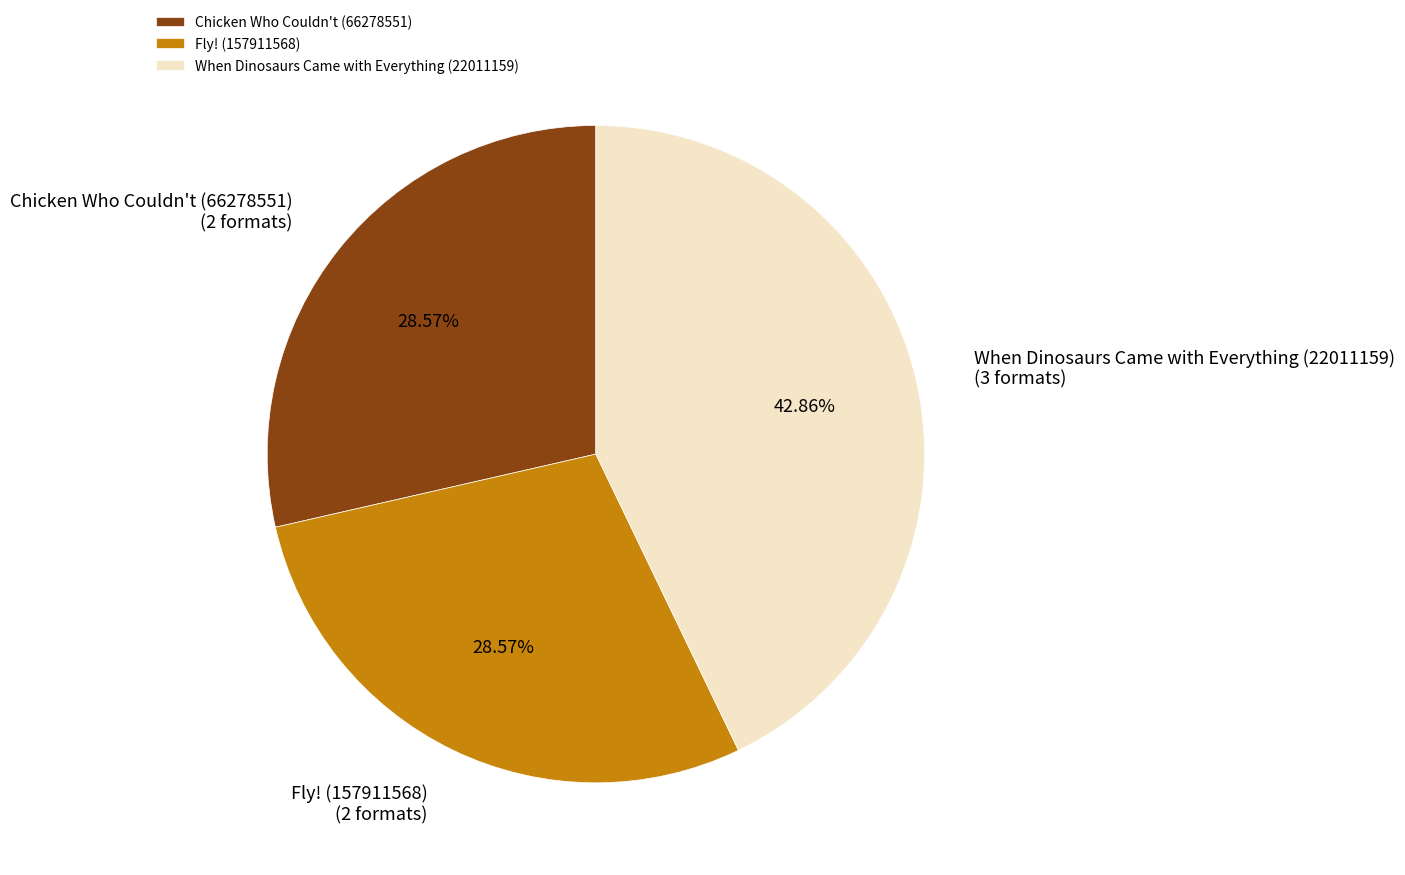

The Fly! (157911568) slice represents 21% of the pie. True or false?

False